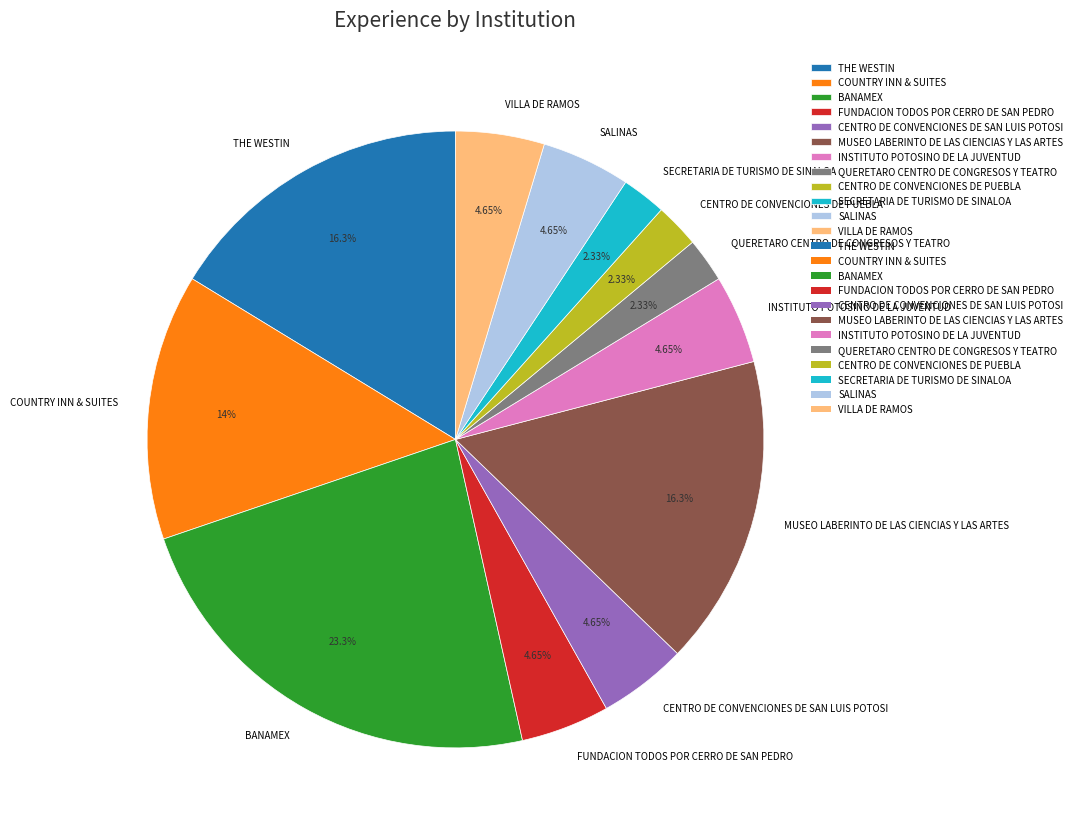

Approximately how many times larger is the value at FUNDACION TODOS POR CERRO DE SAN PEDRO compared to CENTRO DE CONVENCIONES DE PUEBLA?

2.0